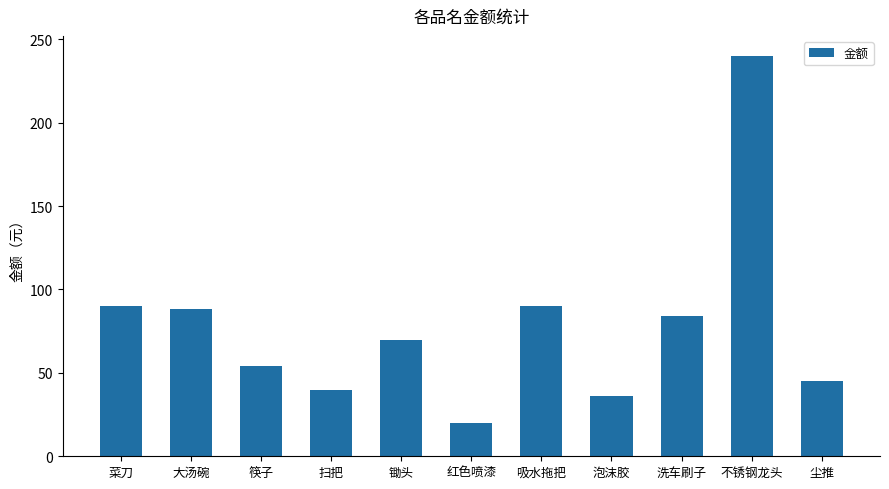

How many data points does each series have?

11